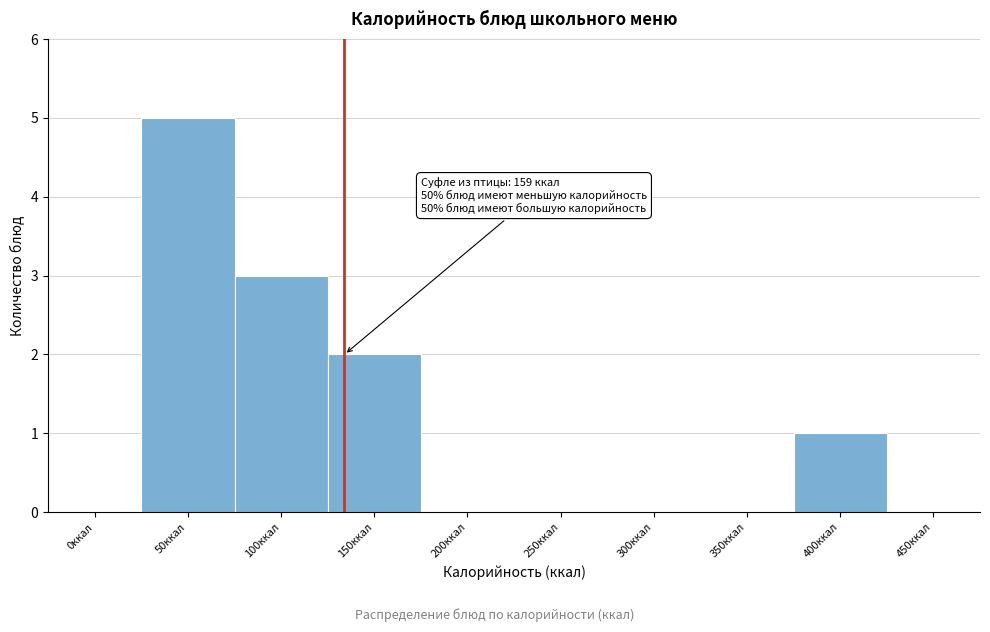

Reading right to left, transcribe all the data shown in this chart.

450ккал=0	400ккал=1	350ккал=0	300ккал=0	250ккал=0	200ккал=0	150ккал=2	100ккал=3	50ккал=5	0ккал=0